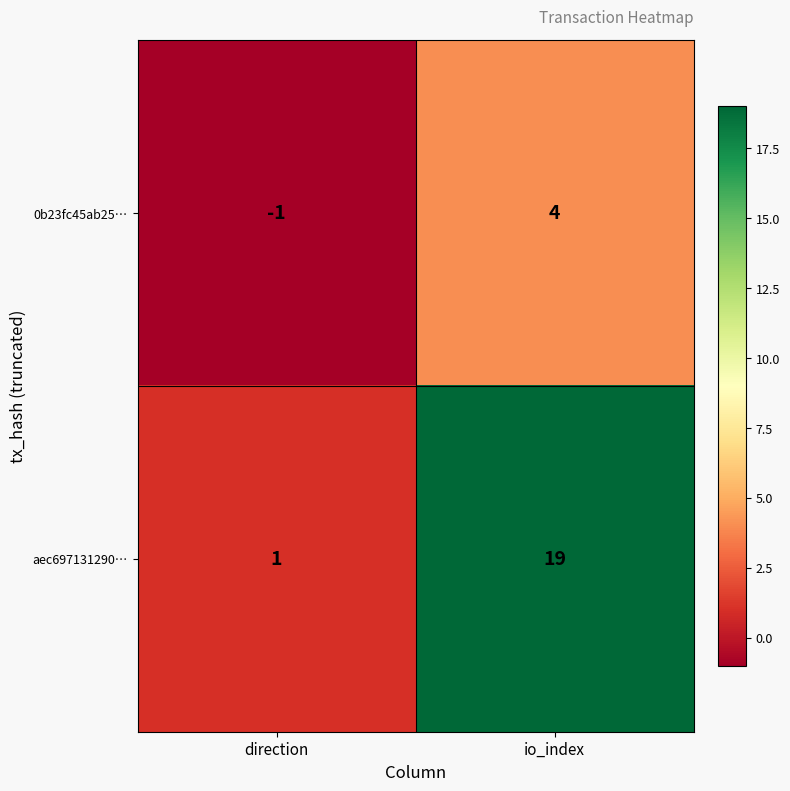

How many data points does each series have?

2